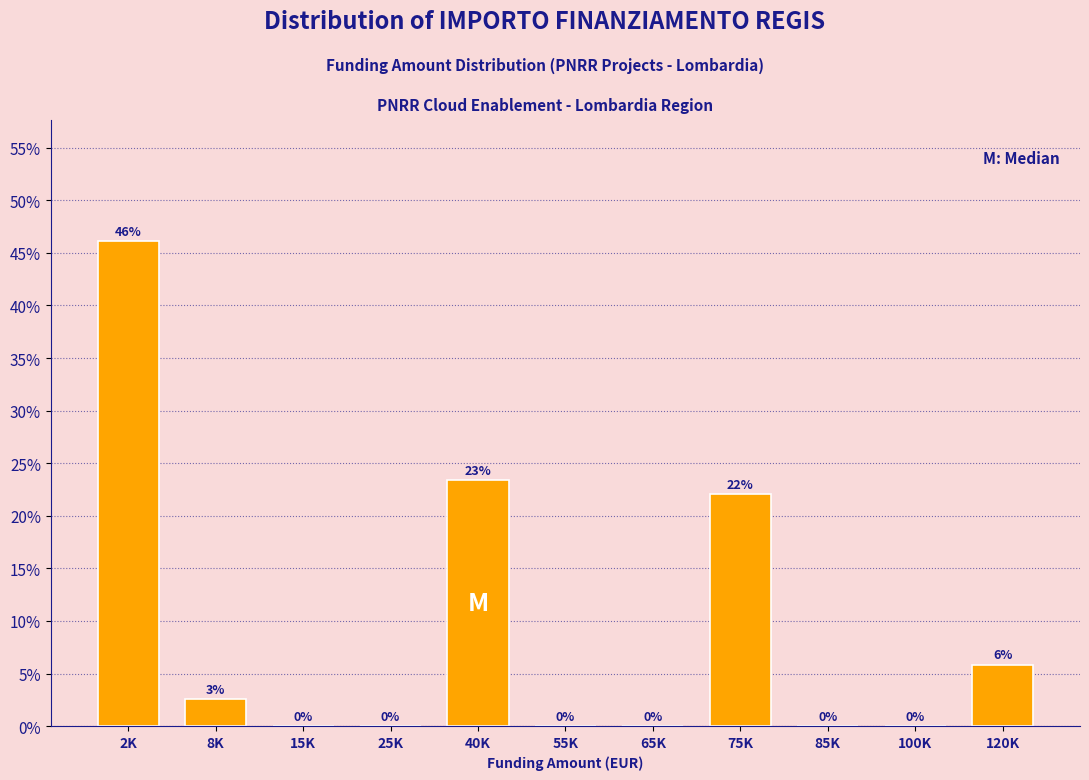

Which category has the highest value across all series?

2K